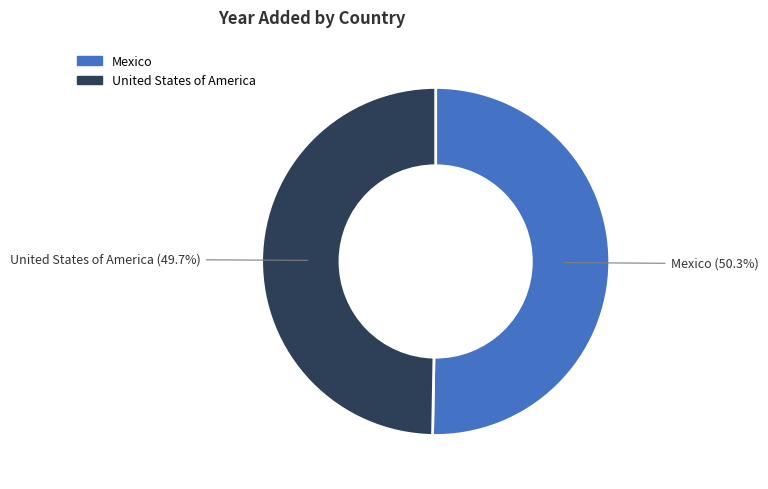

To the nearest percent, what is the average slice percentage?

50%